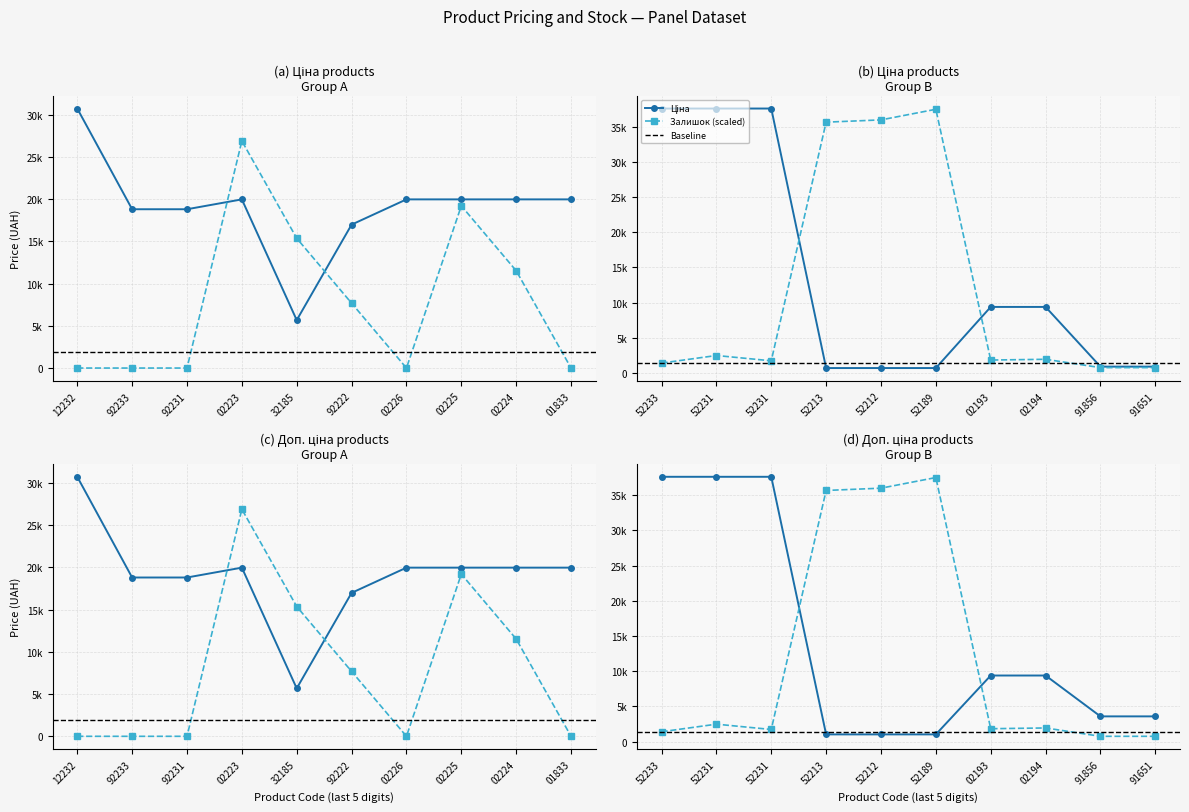

Which series changed the most between 259552213 and 259552212?

Залишок